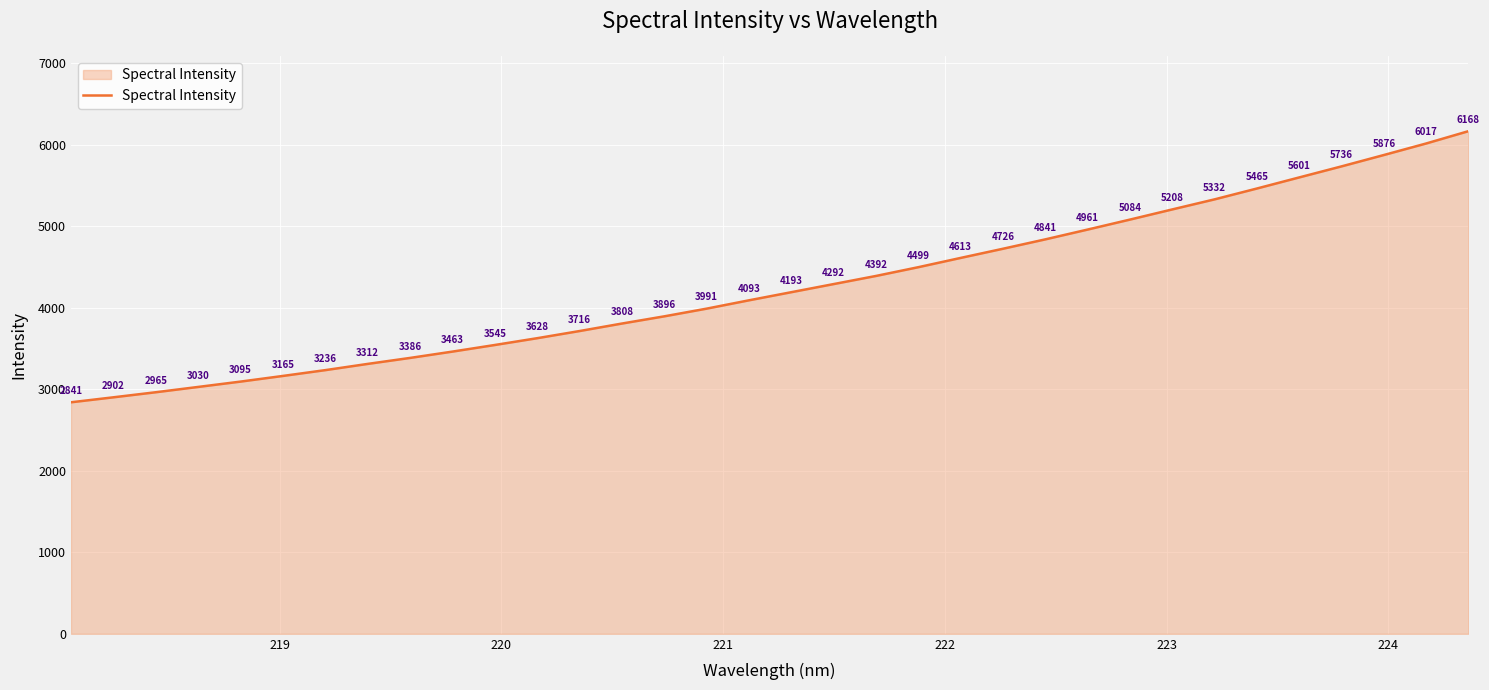

What is the greatest value displayed?

6168.5